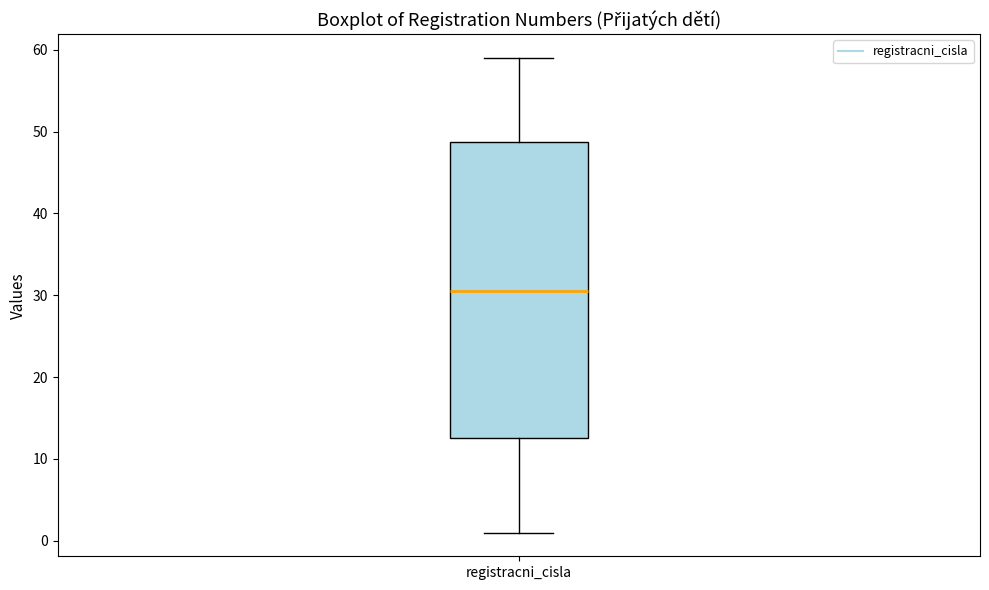

Where is the upper edge of the box for registracni_cisla on the y-axis? The values are not printed on the chart, so give them approximately, as read against the axis.

49